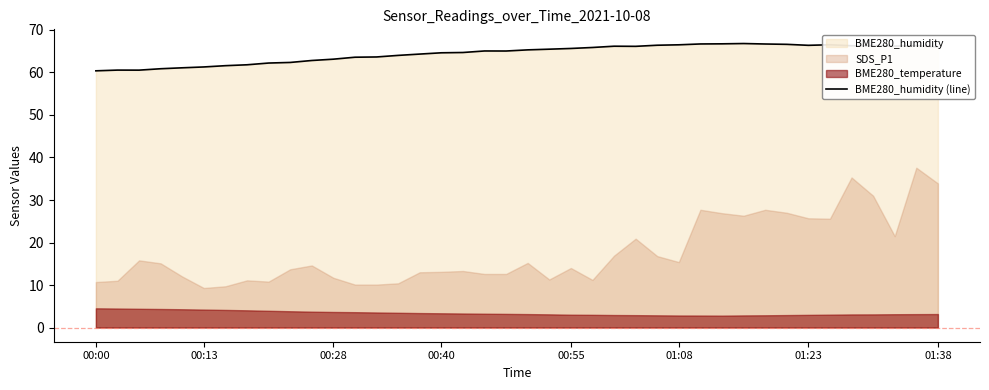

True or false: the data shows 115.9 at 20.

False